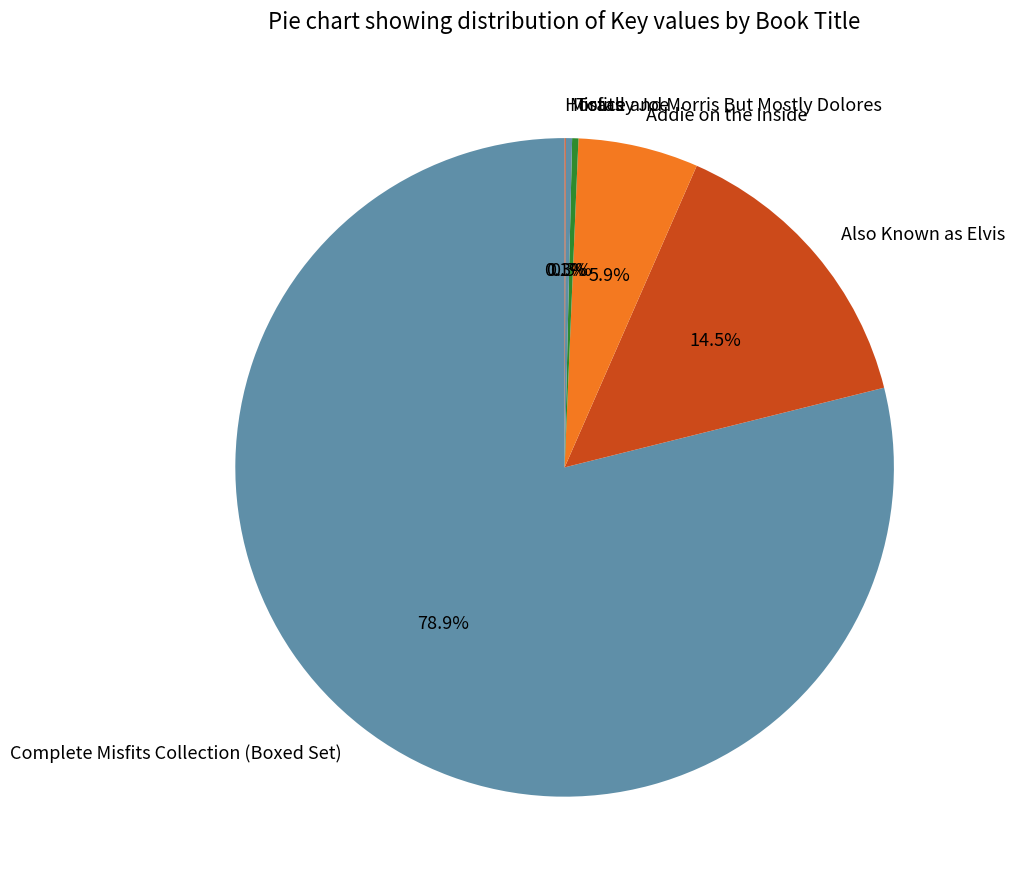

Does Addie on the Inside account for over 50% of the chart?

No